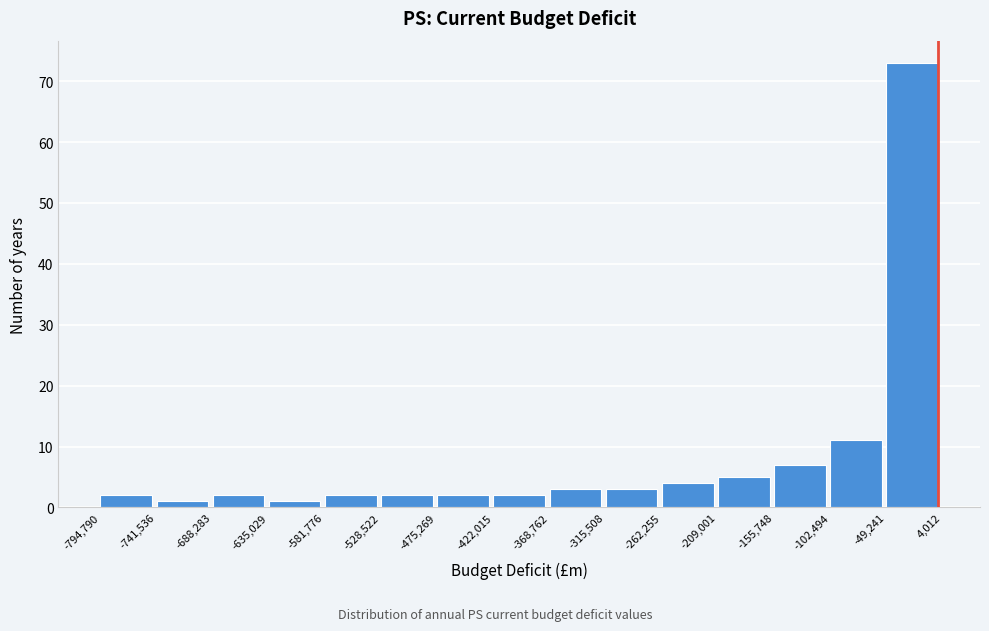

Reading left to right, list every bar in this chart as the range it spans on the x-axis followed by its height. The values are not printed on the chart, so give them approximately, as read against the axis.

-794,790 to -741,536: 2
-741,536 to -688,283: 1
-688,283 to -635,029: 2
-635,029 to -581,776: 1
-581,776 to -528,522: 2
-528,522 to -475,269: 2
-475,269 to -422,015: 2
-422,015 to -368,762: 2
-368,762 to -315,508: 3
-315,508 to -262,255: 3
-262,255 to -209,001: 4
-209,001 to -155,748: 5
-155,748 to -102,494: 7
-102,494 to -49,241: 11
-49,241 to 4,012: 73